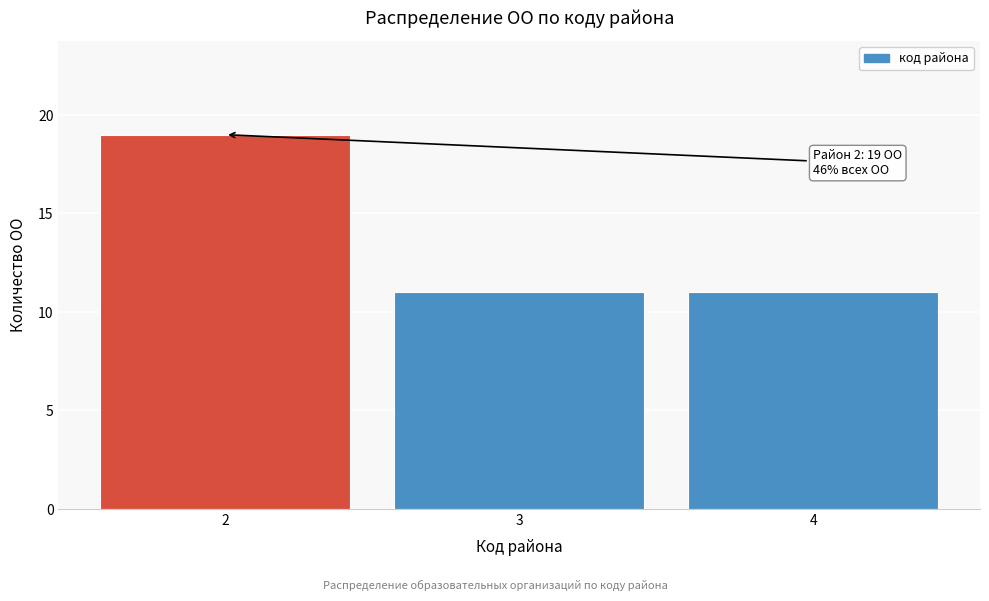

Reading right to left, transcribe all the data shown in this chart.

4=11	3=11	2=19